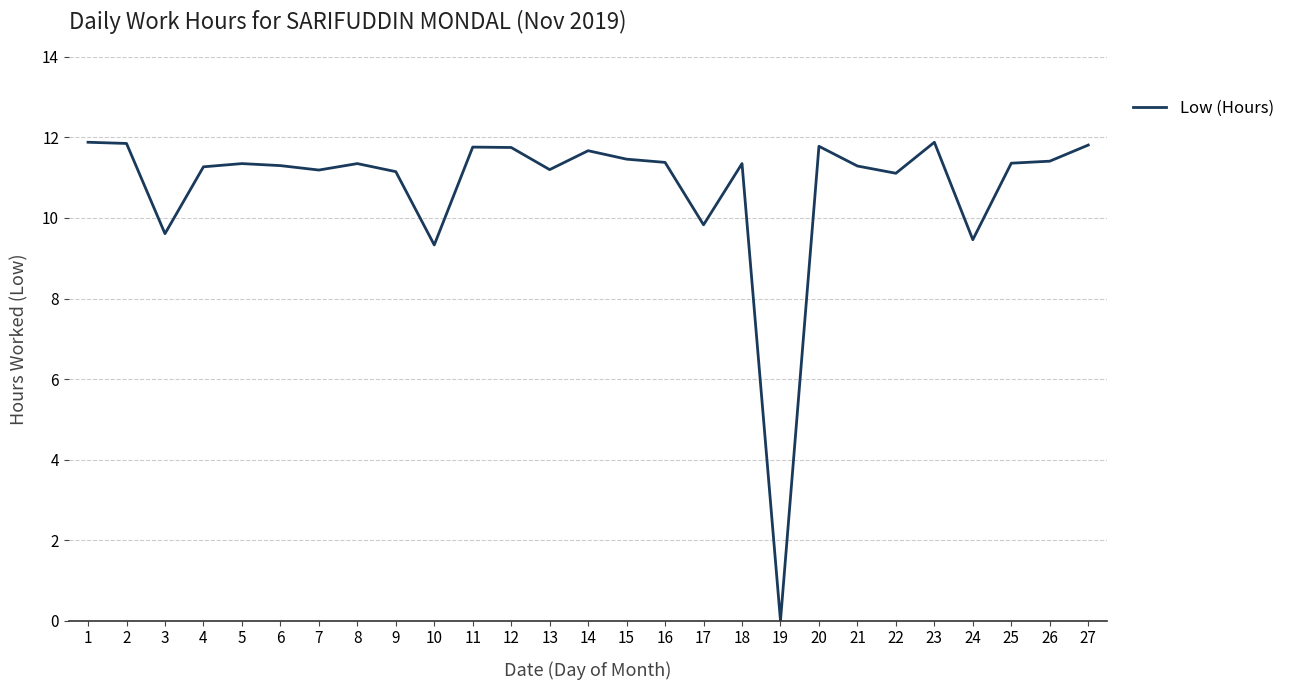

The chart shows a value of 15.4 at 10. True or false?

False